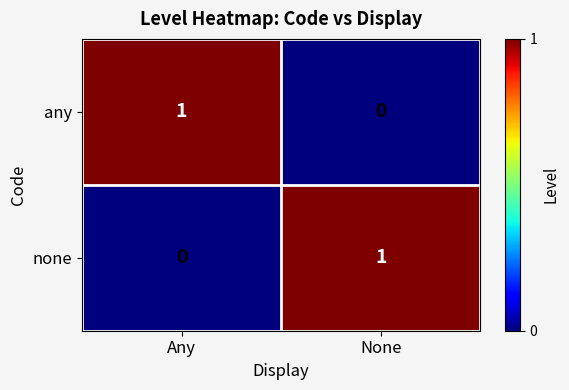

The none series shows 1 at Any. True or false?

False